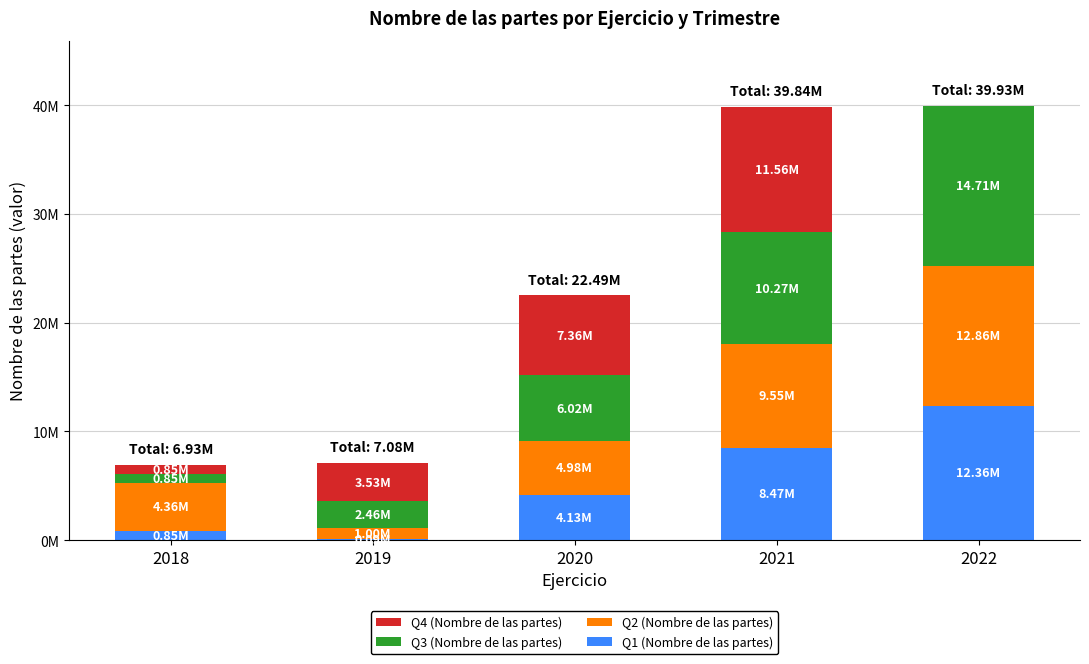

The Q3 (Nombre de las partes) series shows 4684336 at 2022. True or false?

False